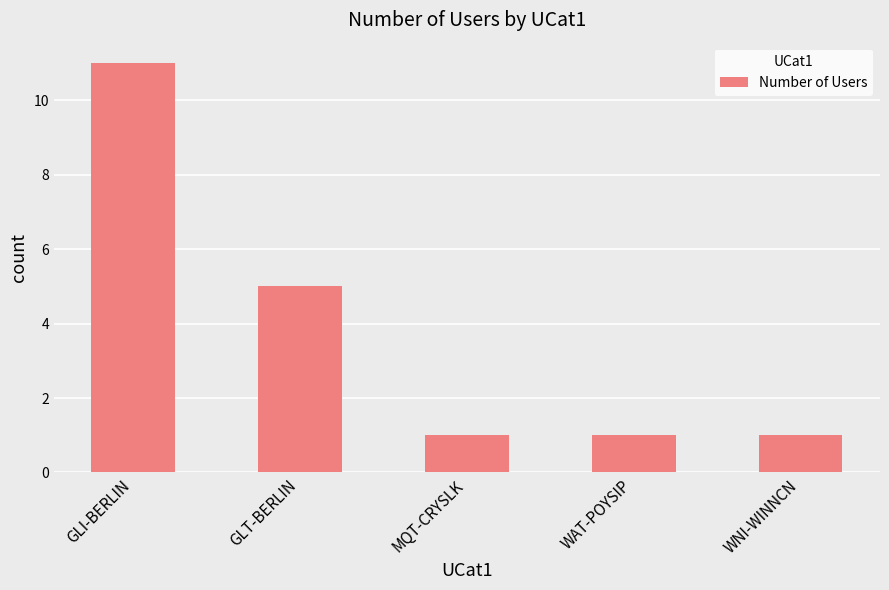

Are the bars horizontal?

No